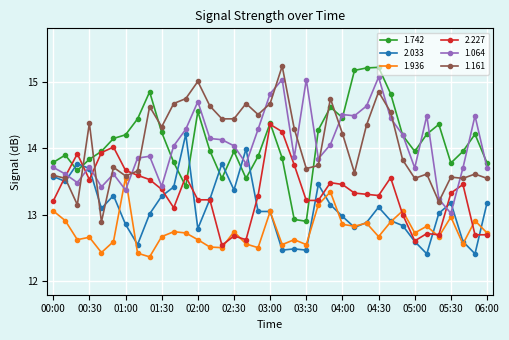

What are all the series names shown in the legend?

1.742, 2.033, 1.936, 2.227, 1.064, 1.161